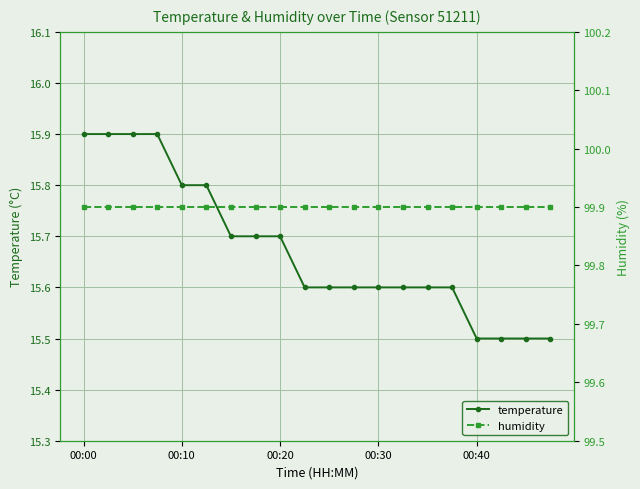

What is the maximum value for temperature?

15.9